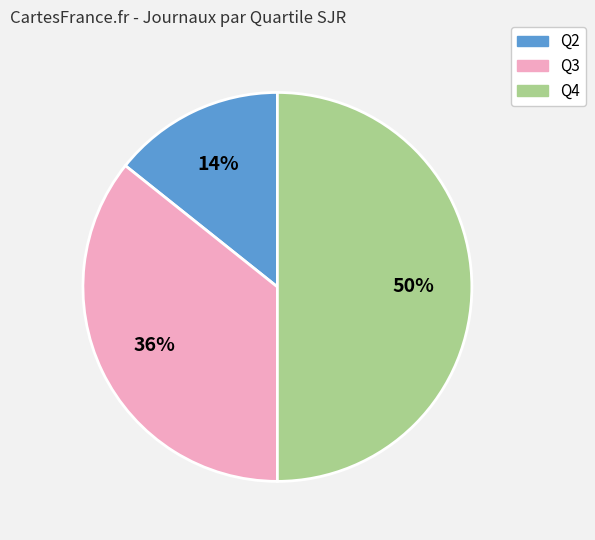

To the nearest percent, what is the average slice percentage?

33%